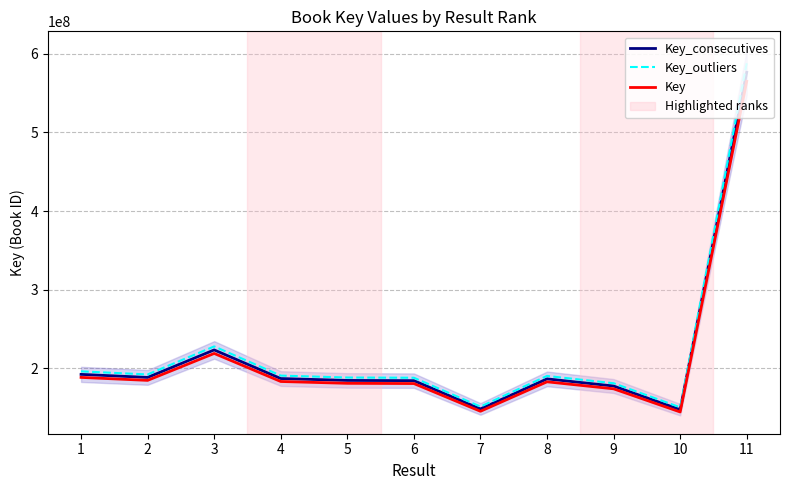

Which series has the widest spread of values?

Key_outliers